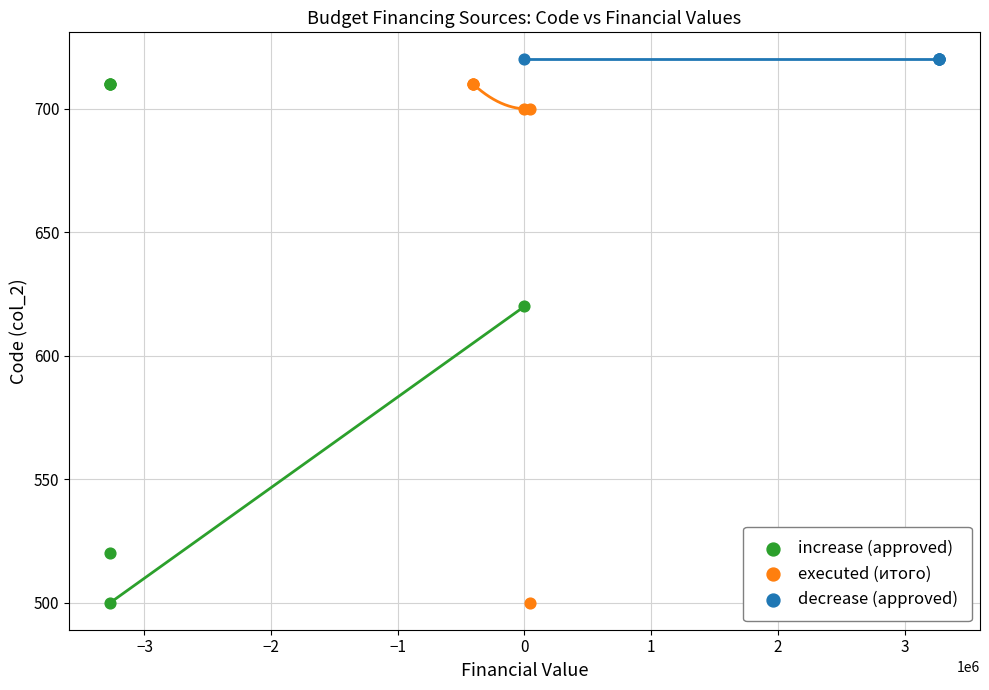

Which series contains the highest Y value?

decrease (approved)